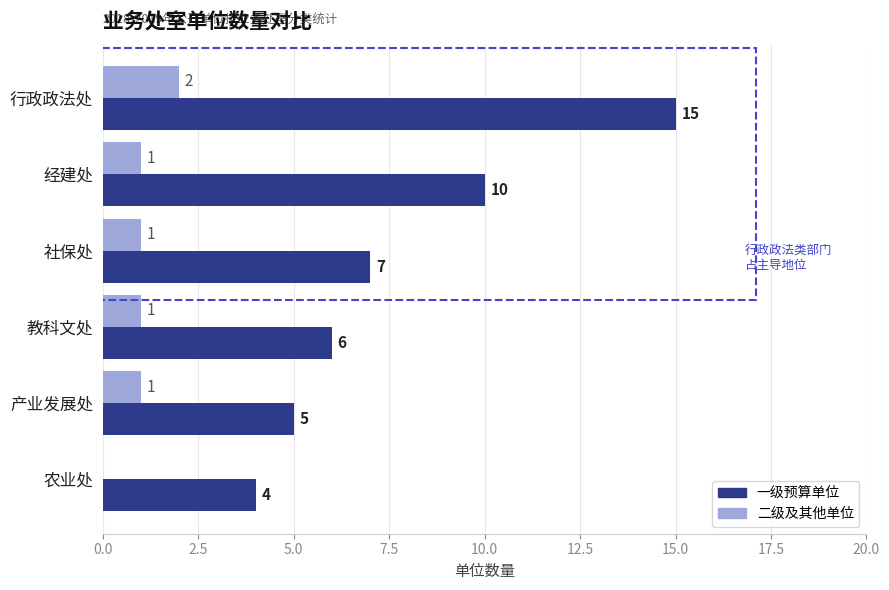

What are all the series names shown in the legend?

一级预算单位, 二级及其他单位